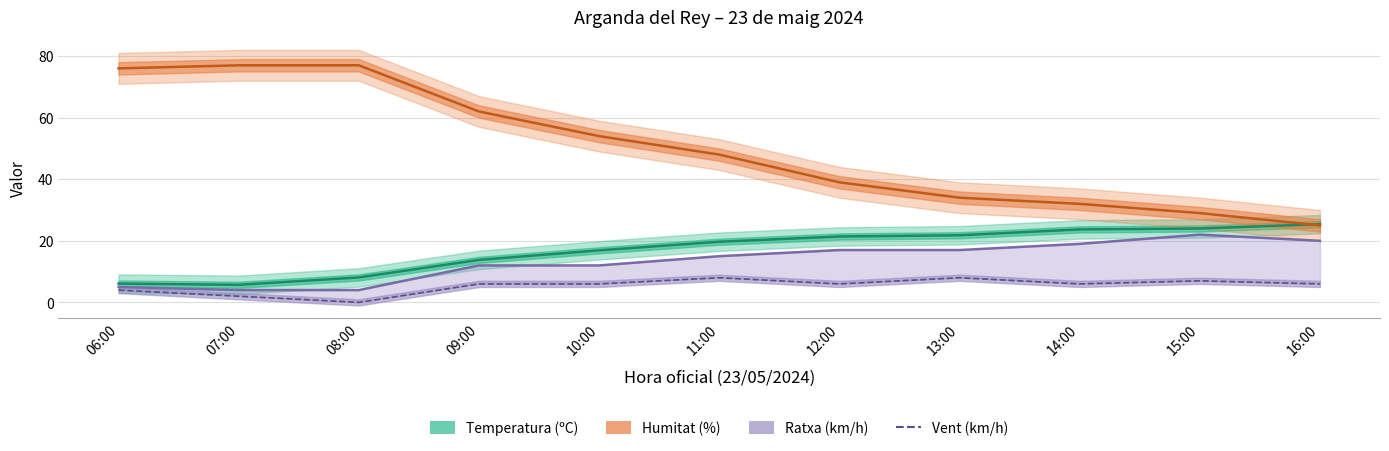

What position from the right is 14:00?

3